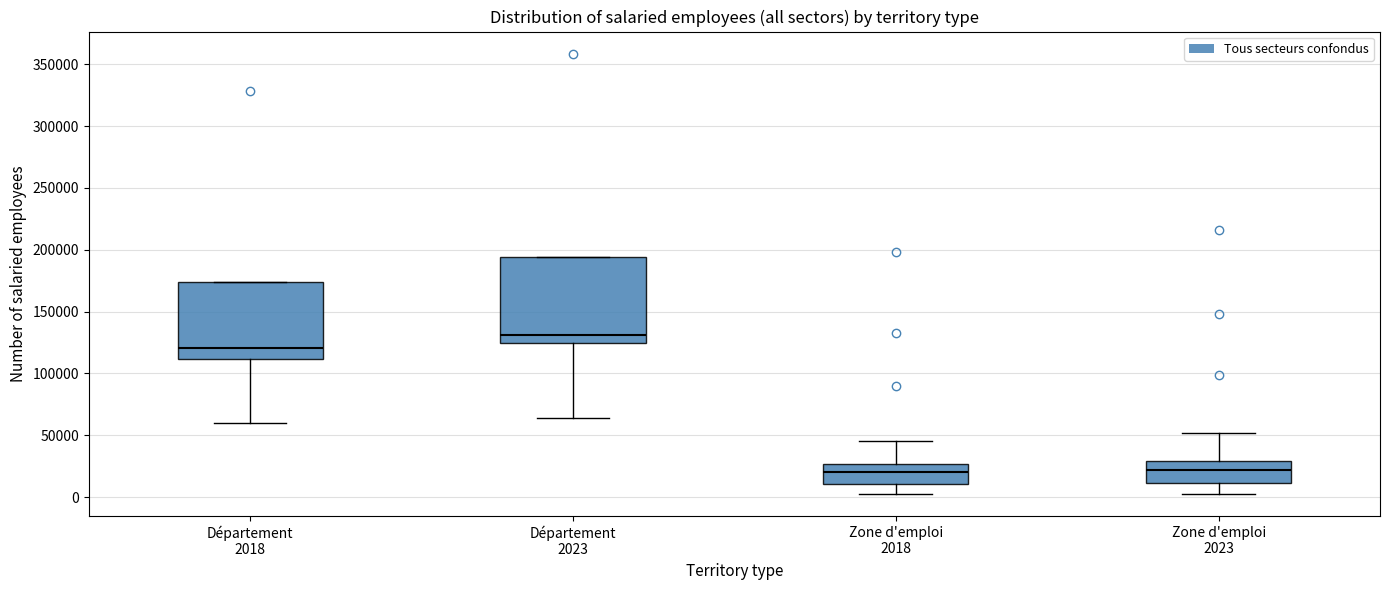

Reading left to right, transcribe this box plot: for each box, give where its median line is, the range the box spans, and where its two whiskers end, as read against the y-axis. The values are not printed on the chart, so give them approximately, as read against the axis.

Département 2018: median 120000, box 110000 to 175000, whiskers 60000 to 175000
Département 2023: median 130000, box 125000 to 195000, whiskers 65000 to 195000
Zone d'emploi 2018: median 20000, box 10000 to 25000, whiskers 0 to 45000
Zone d'emploi 2023: median 20000, box 10000 to 30000, whiskers 5000 to 50000